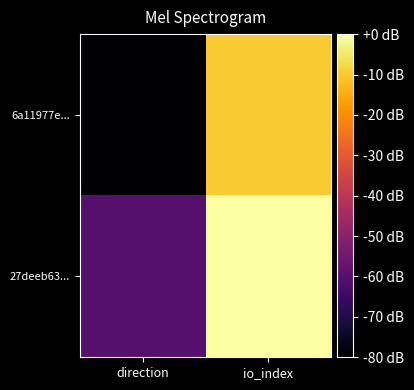

Which series has the largest total across all categories?

27deeb63...